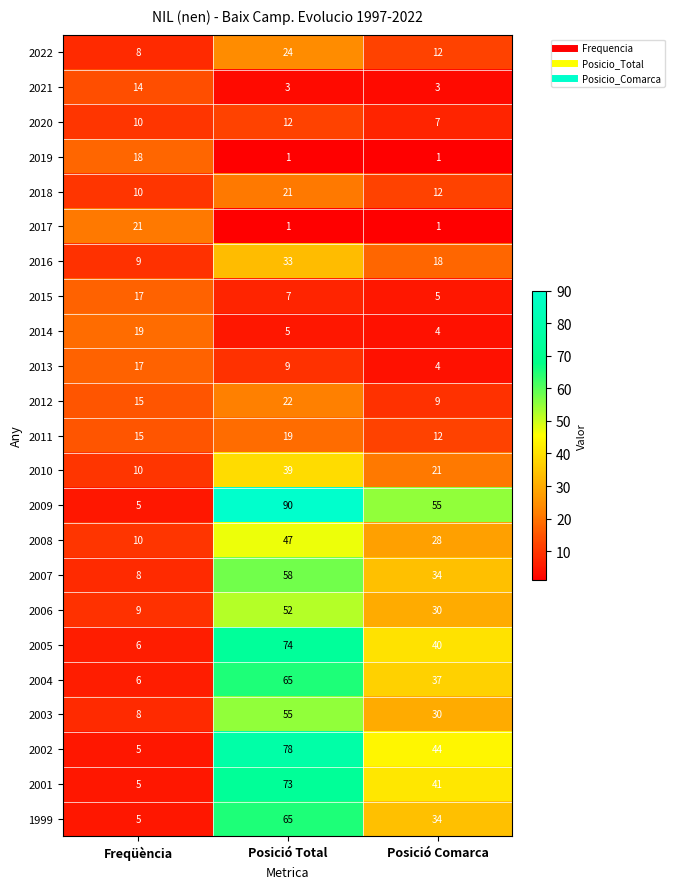

What is the difference between the maximum and minimum values in the 2002 series?

73